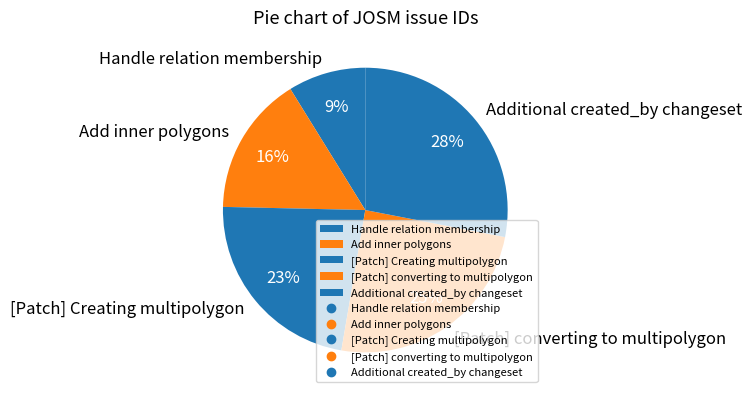

Combined, do [Patch] Creating multipolygon and [Patch] converting to multipolygon account for over 50%?

No